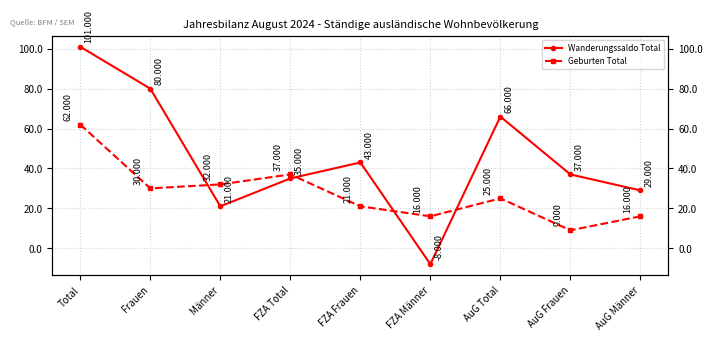

True or false: Wanderungssaldo Total has a value of 52 at AuG Männer.

False